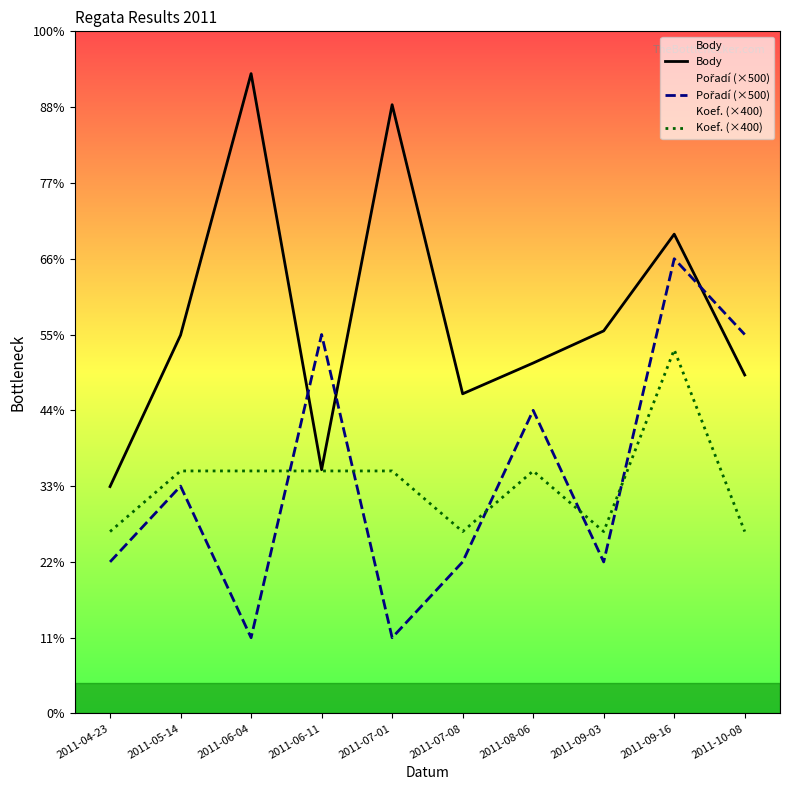

Reading left to right, transcribe all the data shown in this chart.

Body: 1497	2496	4221	1608	4016	2109	2312	2524	3162	2233
Pořadí (×500): 1000	1500	500	2500	500	1000	2000	1000	3000	2500
Koef. (×400): 1200	1600	1600	1600	1600	1200	1600	1200	2400	1200